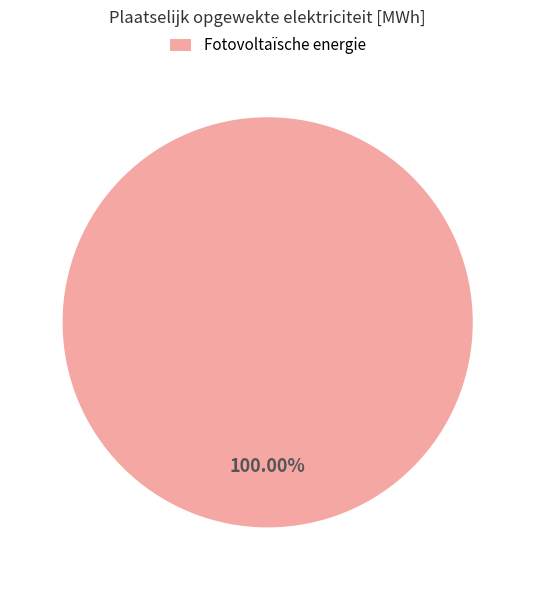

Rank the categories by value from lowest to highest.

Fotovoltaïsche energie